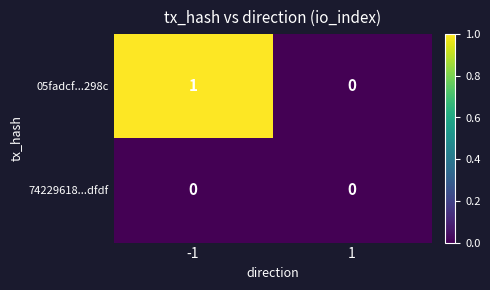

Which series has the largest total across all categories?

05fadcf...298c